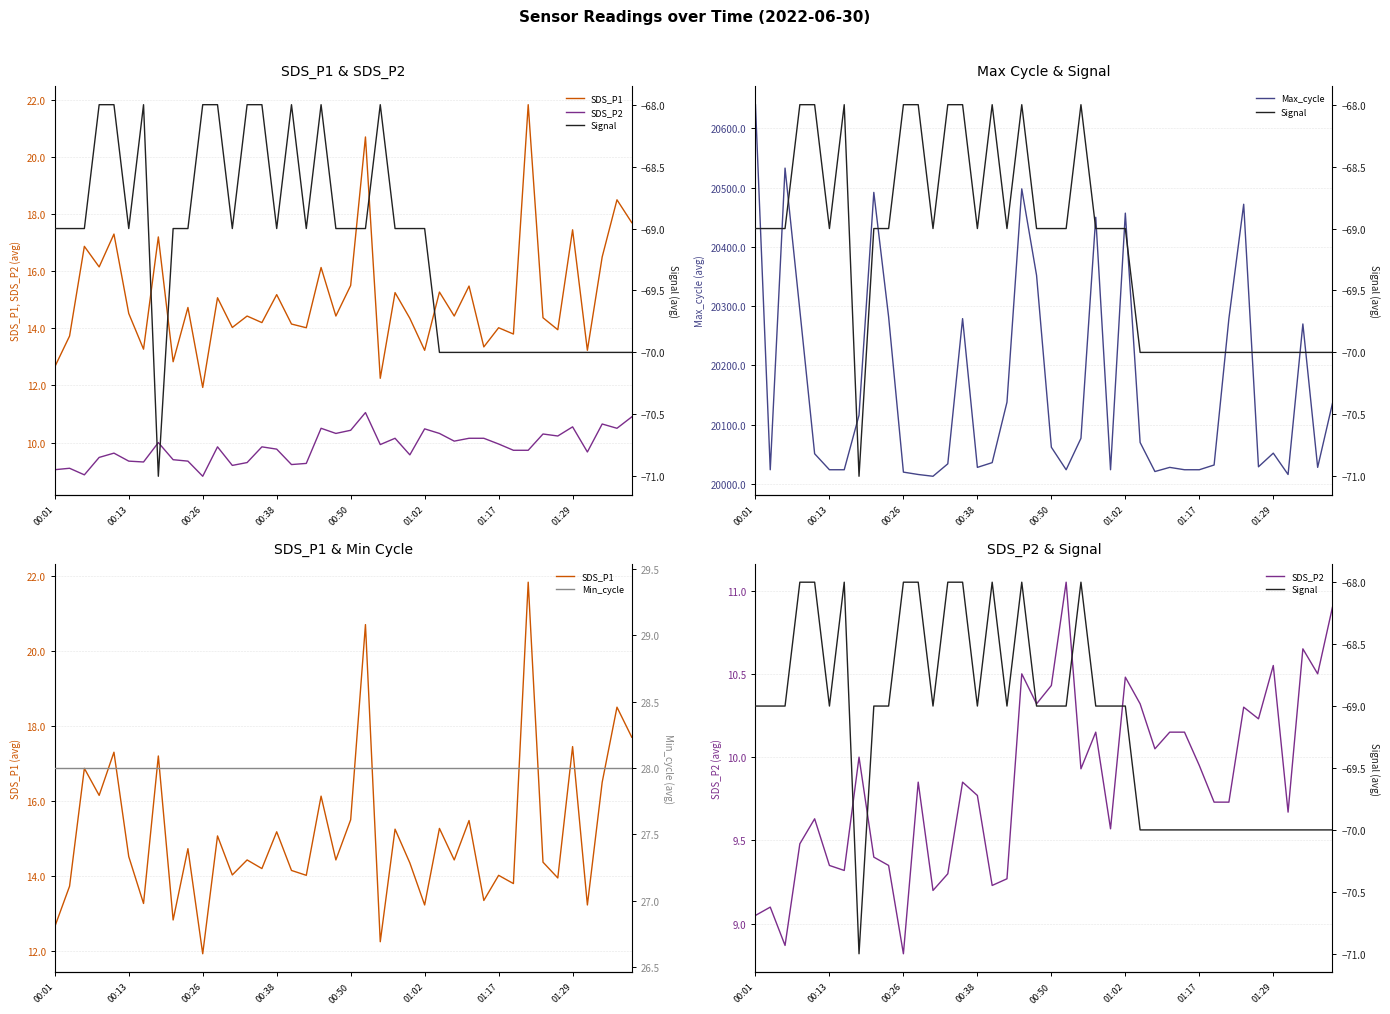

What is the minimum value for Max_cycle?

20013